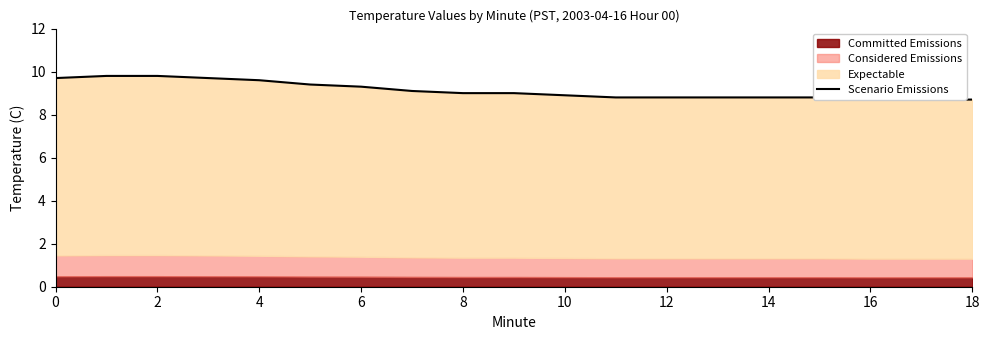

The value at 2 is 9.8. True or false?

True